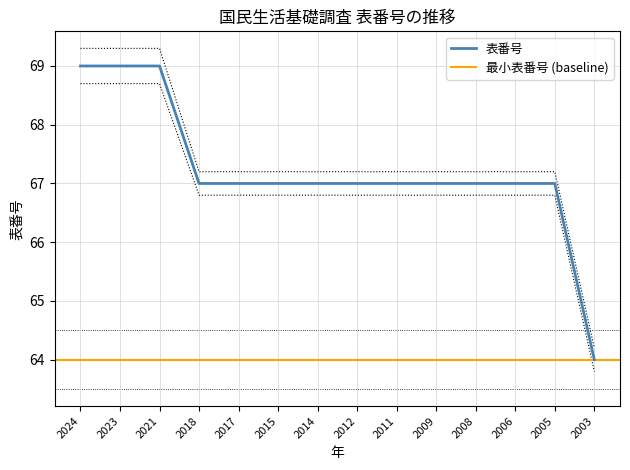

What is the sum of the values at 2021 and 2024?

138